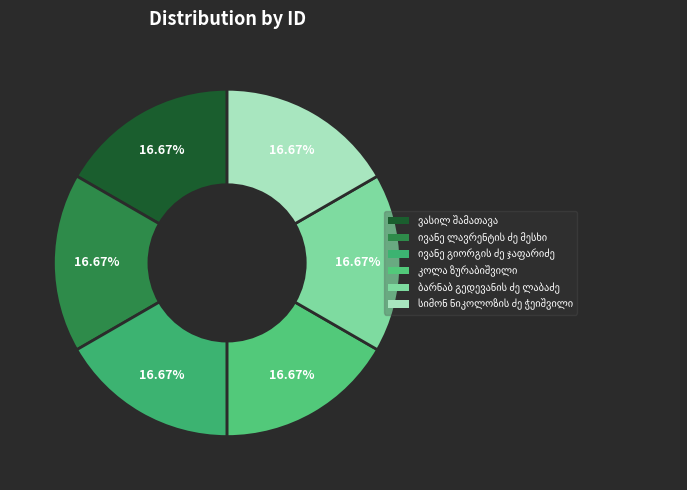

How many segments does this pie chart have?

6